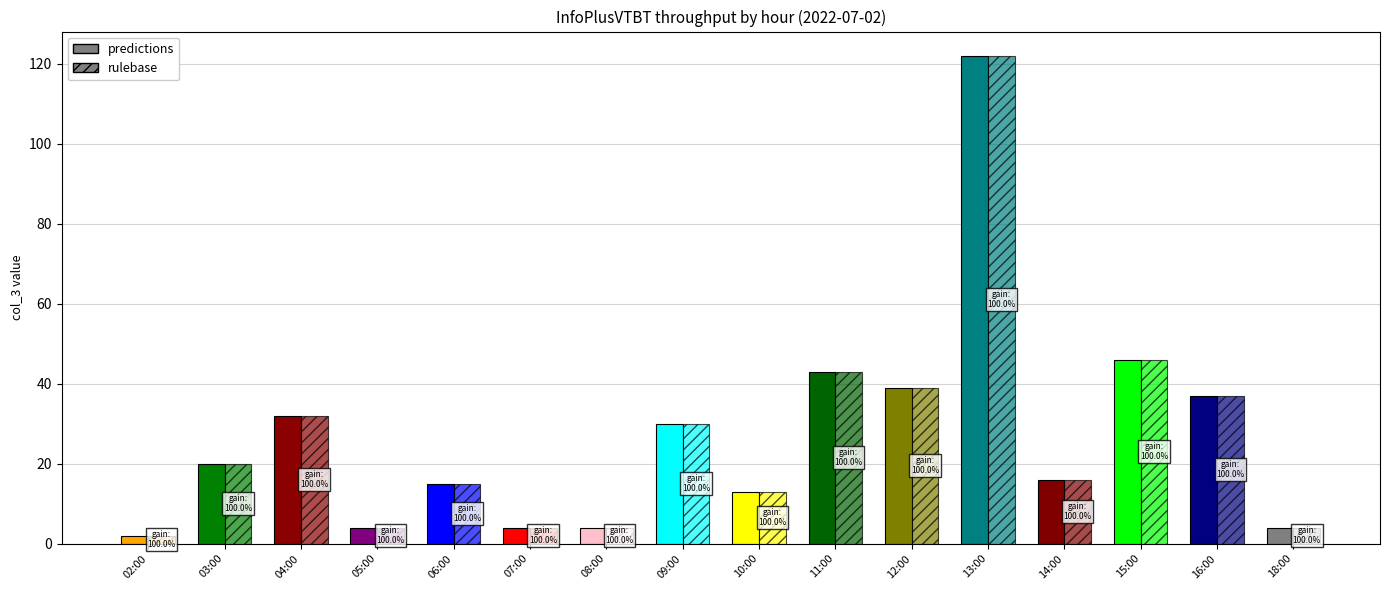

Which series has the largest total across all categories?

predictions